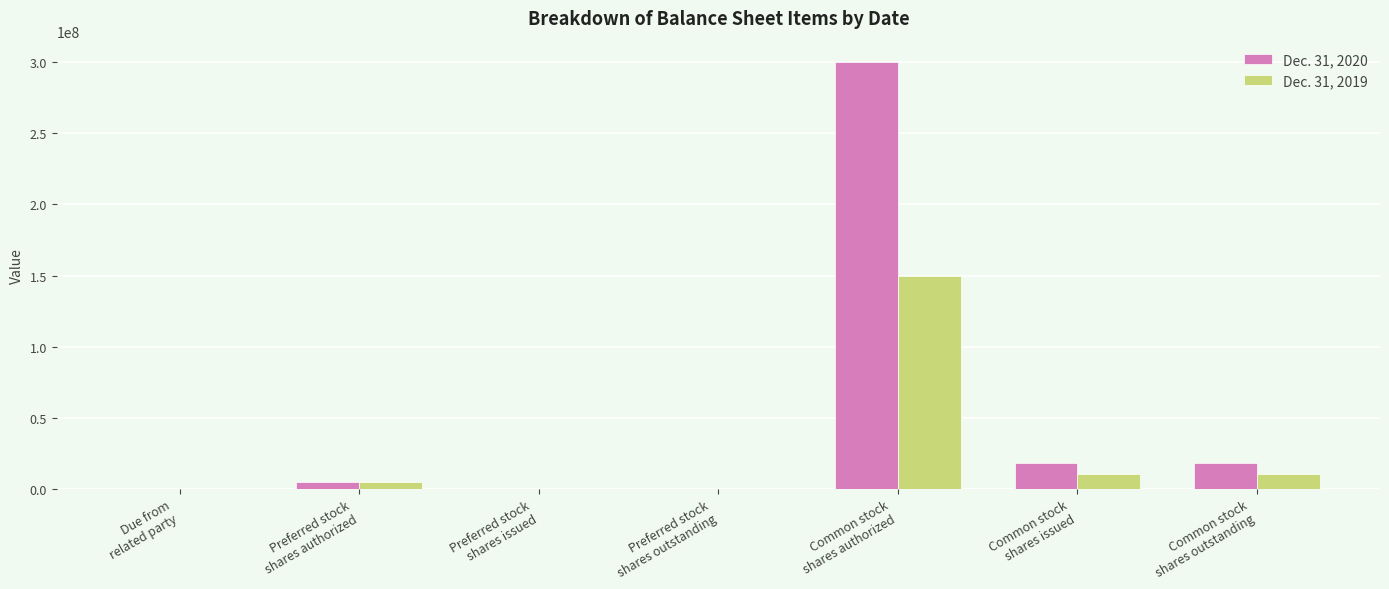

What is the greatest value displayed?

300000000